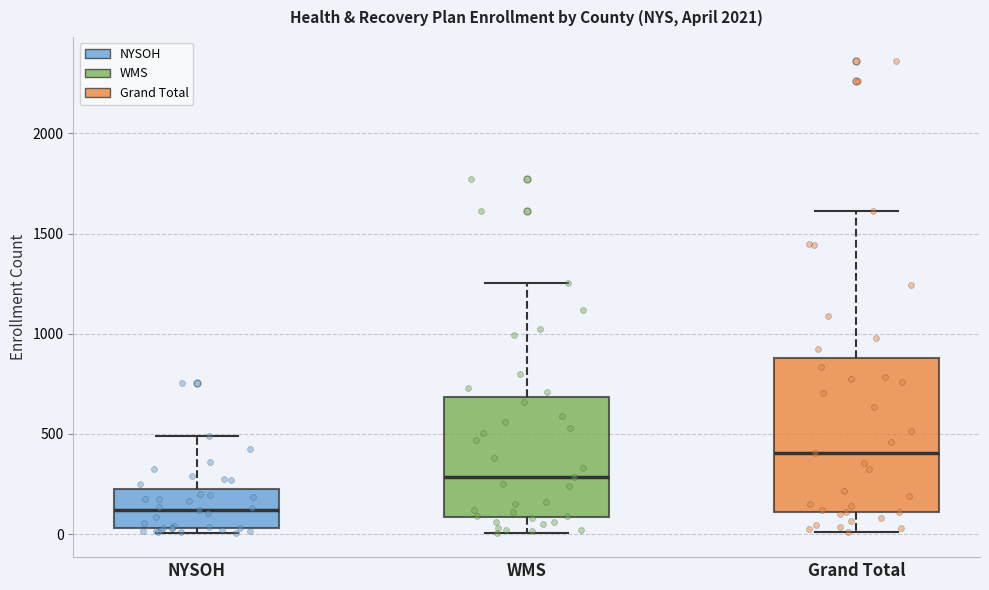

Reading left to right, read every box against the y-axis: the position of its median line, the range the box covers, and the ends of its whiskers. The values are not printed on the chart, so give them approximately, as read against the axis.

NYSOH: median 100, box 50 to 200, whiskers 0 to 500
WMS: median 300, box 100 to 700, whiskers 0 to 1250
Grand Total: median 400, box 100 to 900, whiskers 0 to 1600